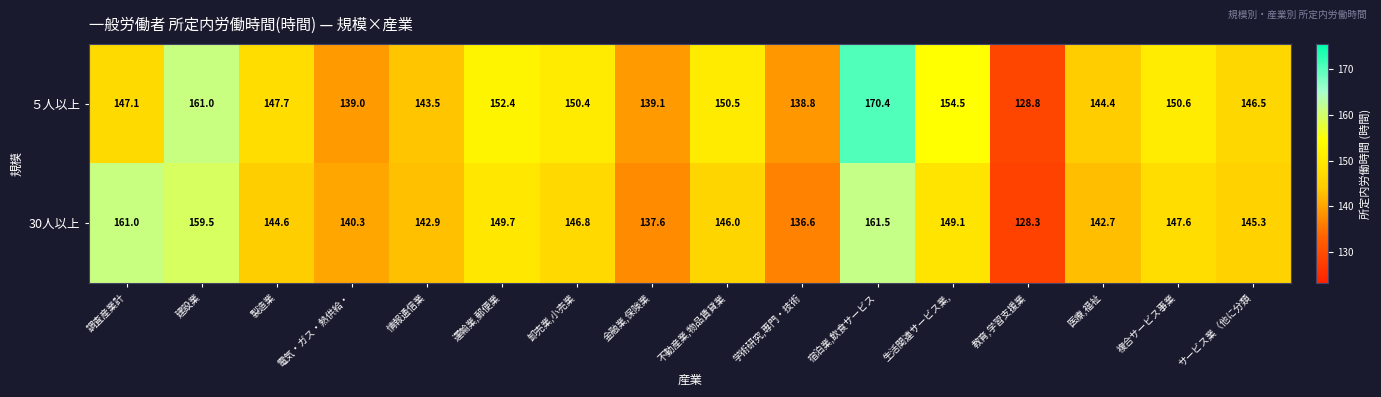

Which series has the largest total across all categories?

５人以上